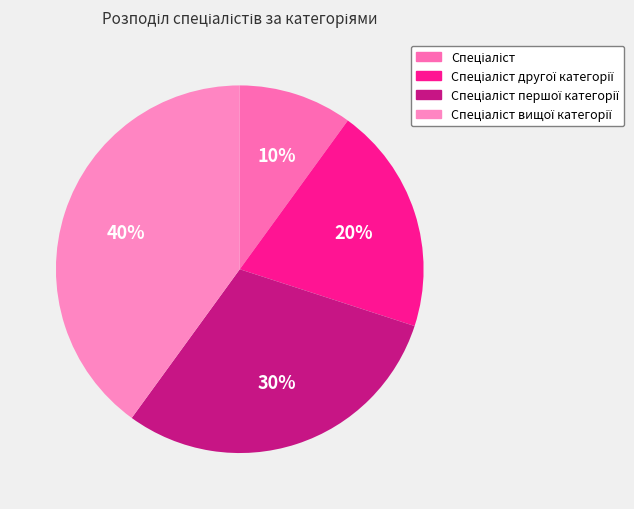

How many segments does this pie chart have?

4